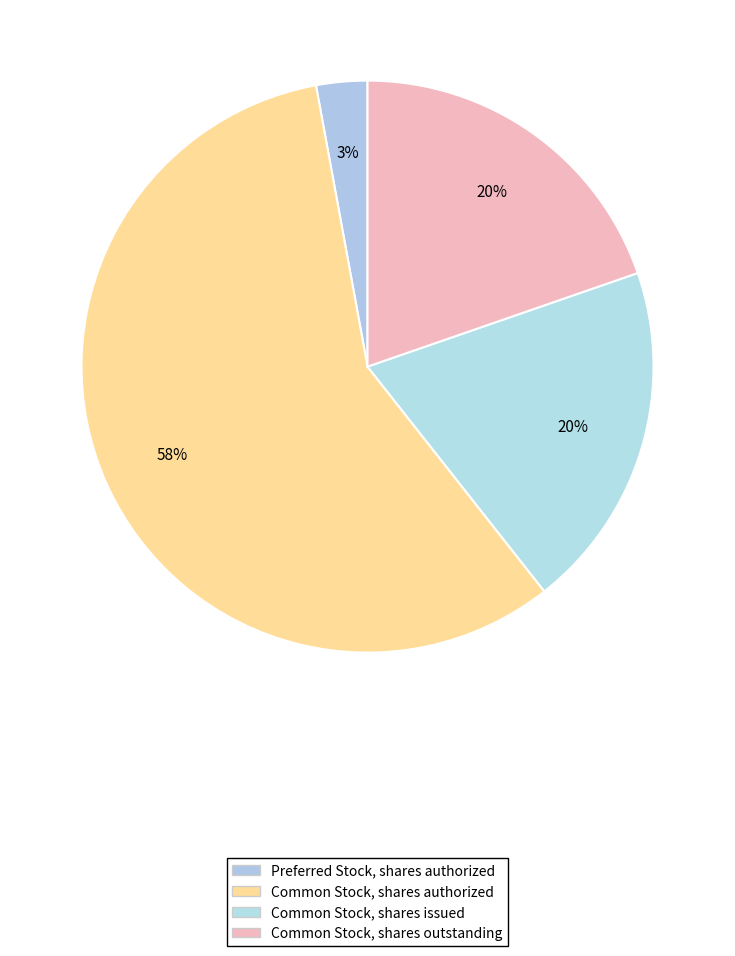

To the nearest percent, what is the average slice percentage?

25%